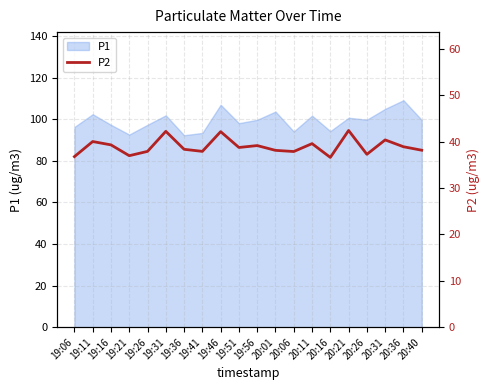

Reading left to right, what are all the values shown in this chart?

19:06=36.8	19:11=40.0	19:16=39.3	19:21=37.0	19:26=37.9	19:31=42.2	19:36=38.3	19:41=37.9	19:46=42.1	19:51=38.7	19:56=39.1	20:01=38.1	20:06=37.9	20:11=39.5	20:16=36.6	20:21=42.4	20:26=37.2	20:31=40.4	20:36=38.9	20:40=38.1